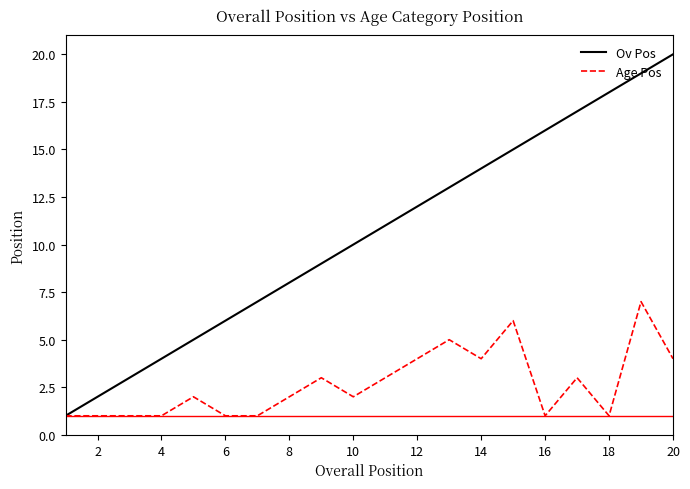

Which series has the largest range (max minus min)?

Ov Pos